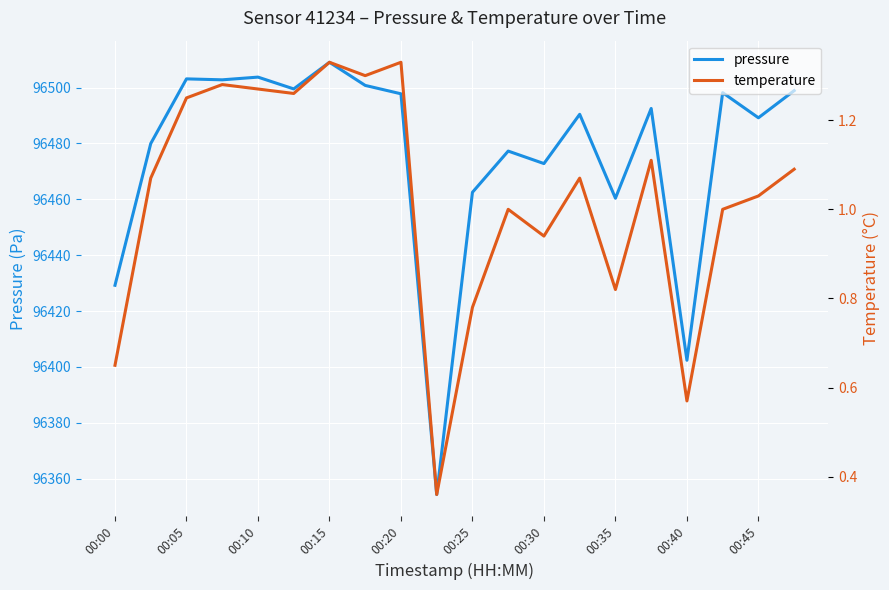

At how many categories does at least one series exceed 67551?

20